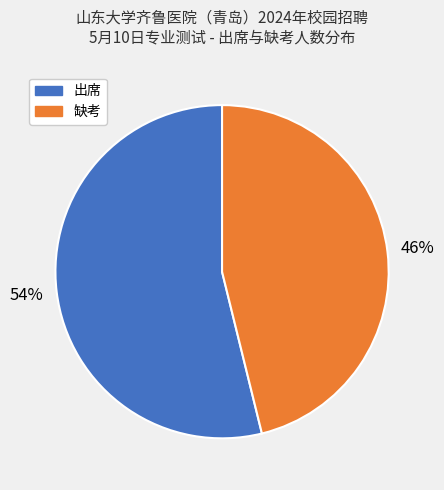

To the nearest percent, what is the average slice percentage?

50%